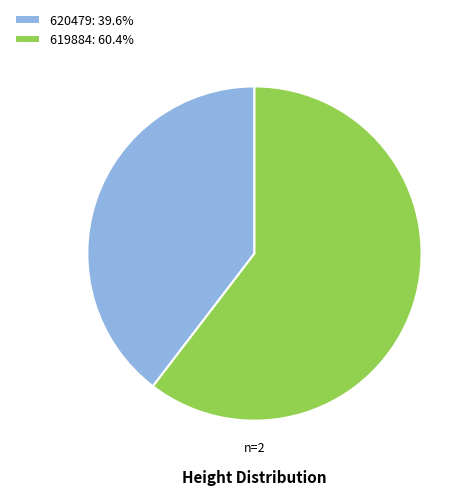

Rank the categories by value from lowest to highest.

620479, 619884